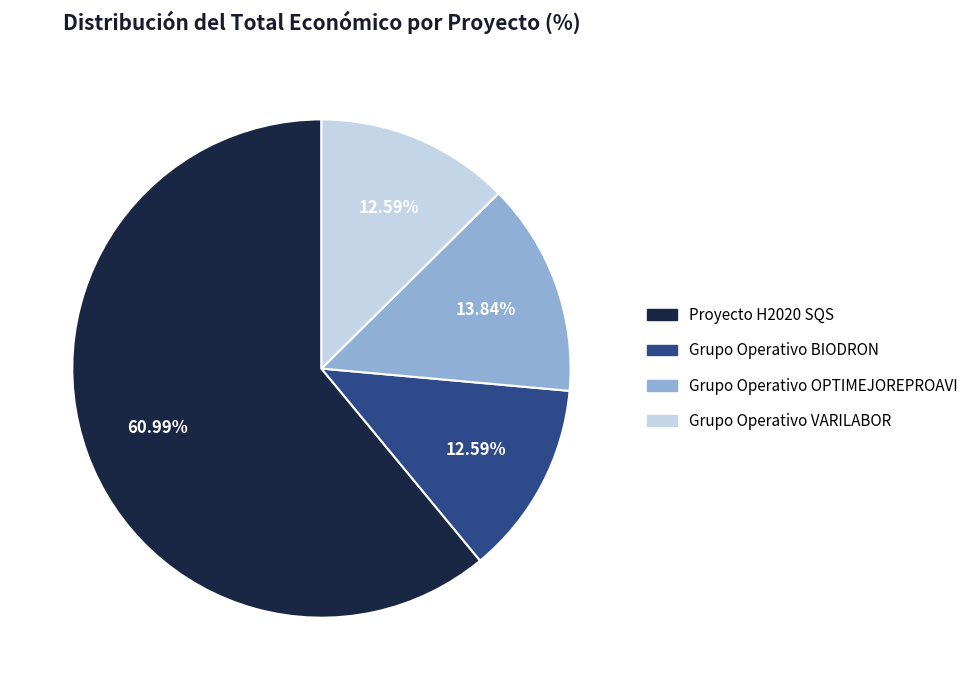

Is the sum of Proyecto H2020 SQS and Grupo Operativo VARILABOR greater than half?

Yes